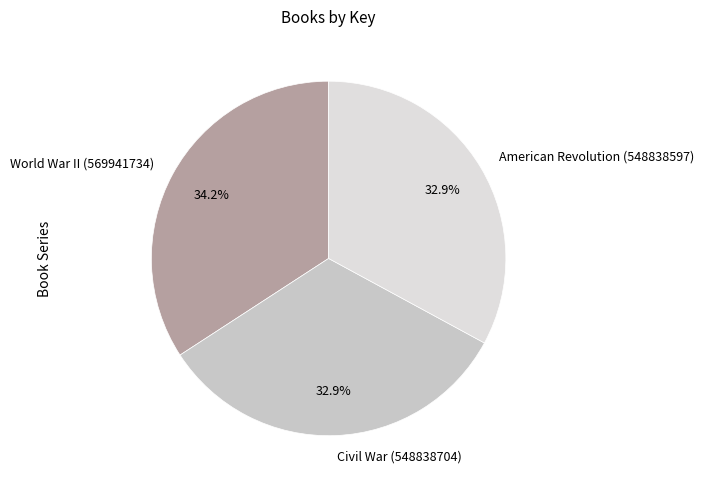

To the nearest percent, what portion does Civil War (548838704) represent?

33%